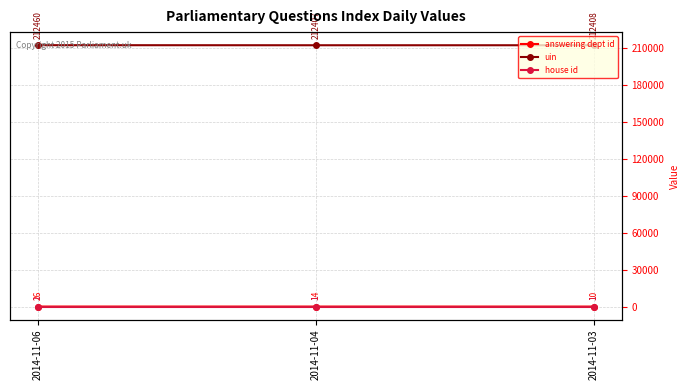

Rank the categories by uin value from highest to lowest.

2014-11-06, 2014-11-03, 2014-11-04